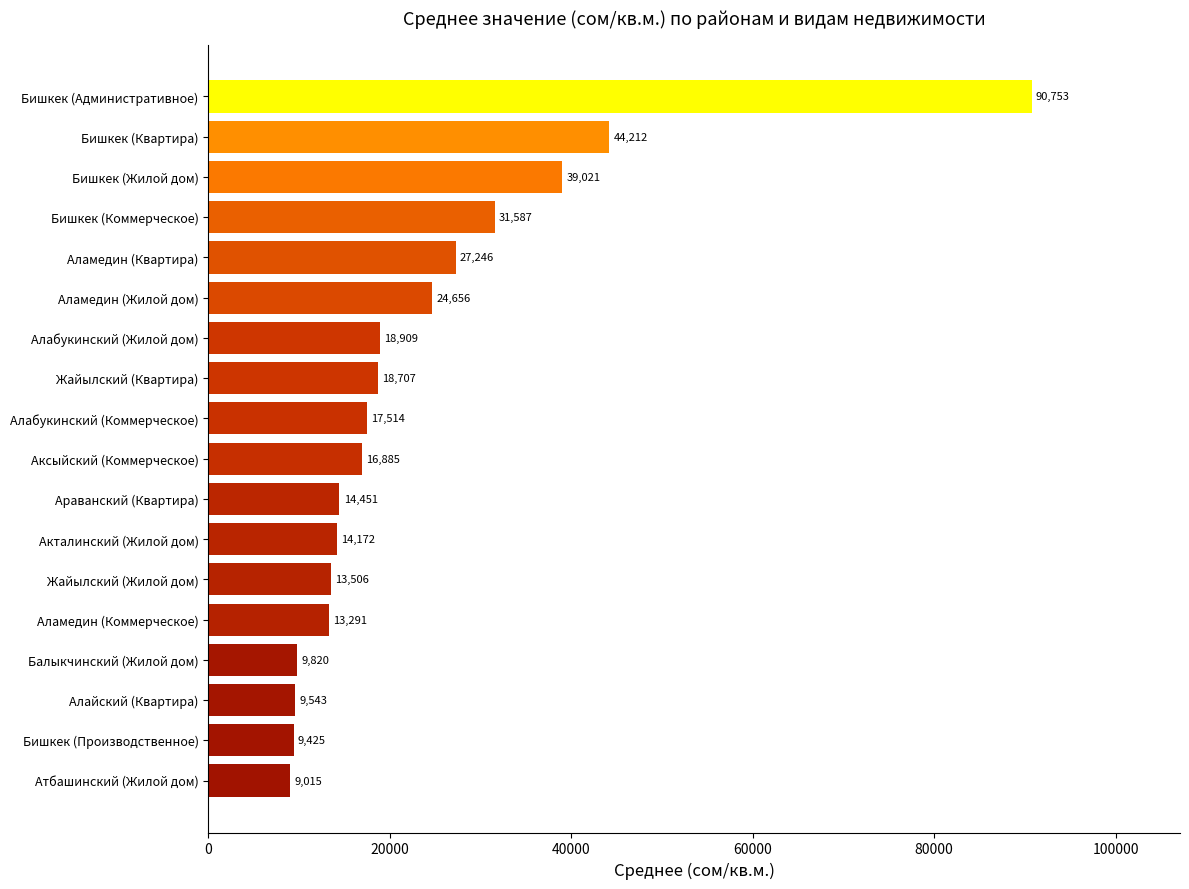

Which has a higher value, Аламедин (Жилой дом) or Аксыйский (Коммерческое)?

Аламедин (Жилой дом)